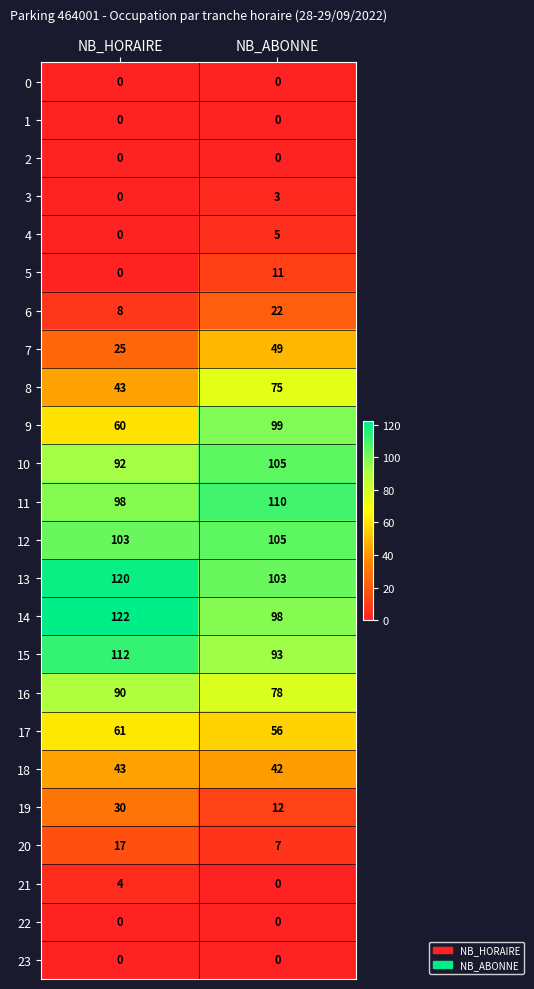

The value of 16 at NB_HORAIRE is 90. True or false?

True